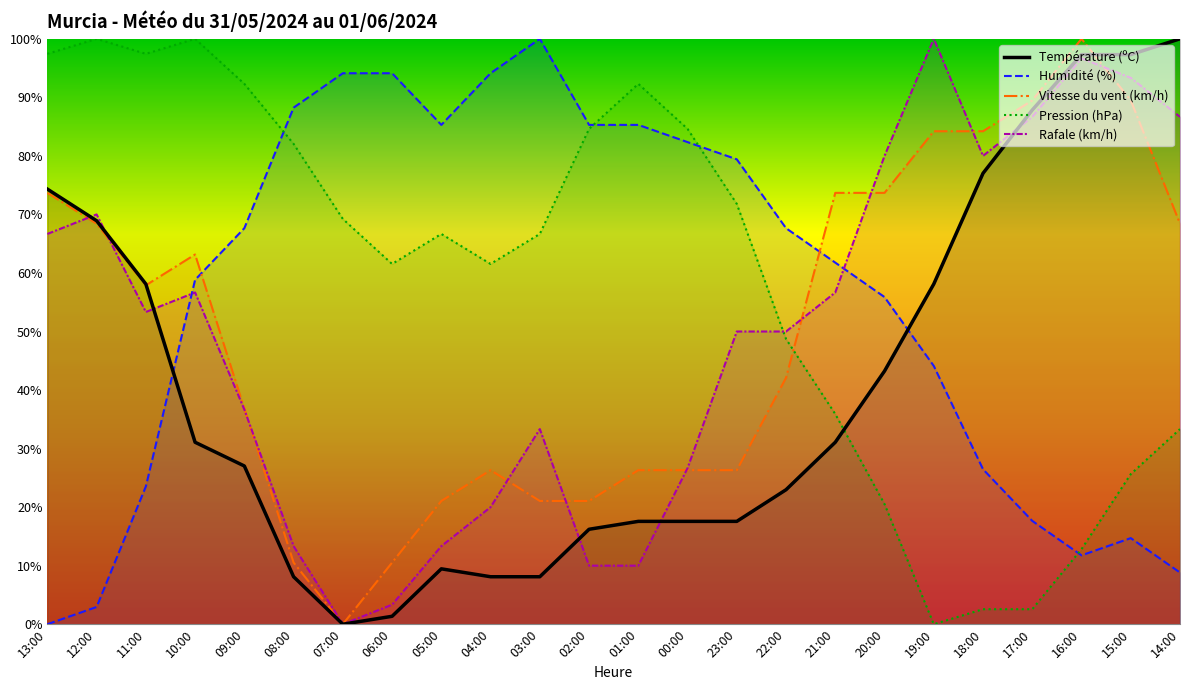

Does the chart display data point markers on the line(s)?

No